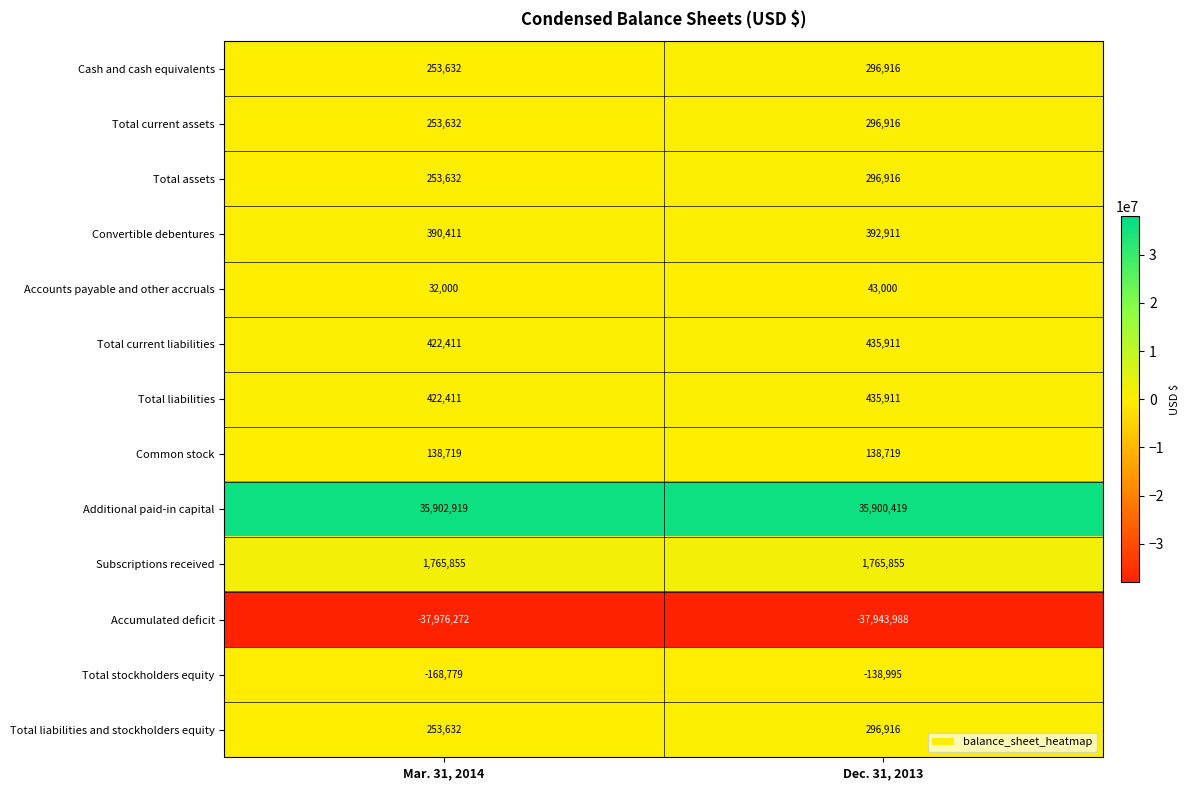

List the labels in order of Total liabilities value, largest first.

Dec. 31, 2013, Mar. 31, 2014